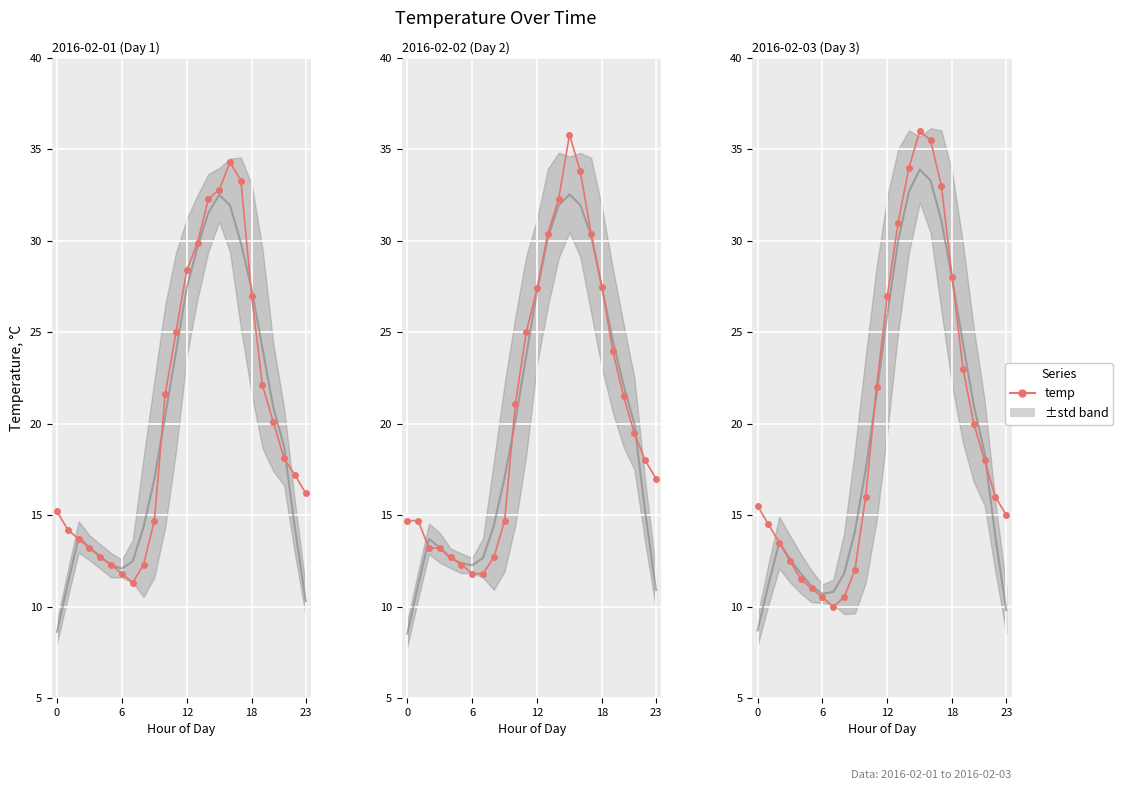

How many categories are shown in the chart?

24